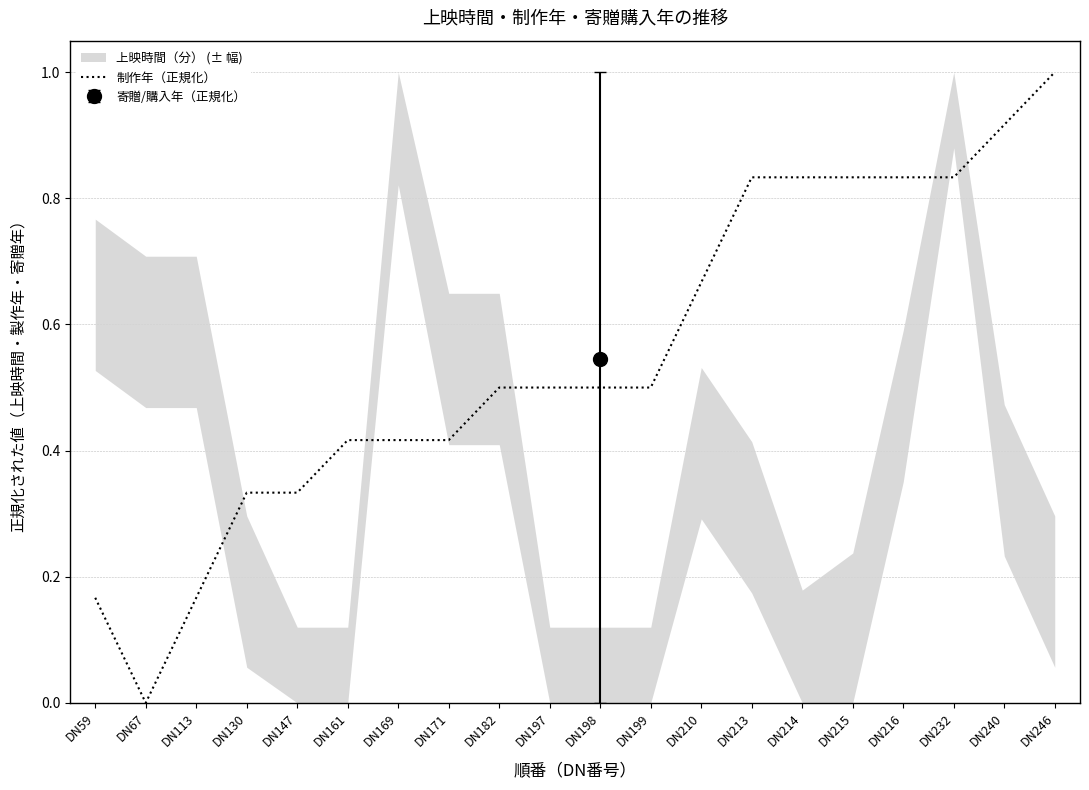

What value does the data have at DN216?

0.8